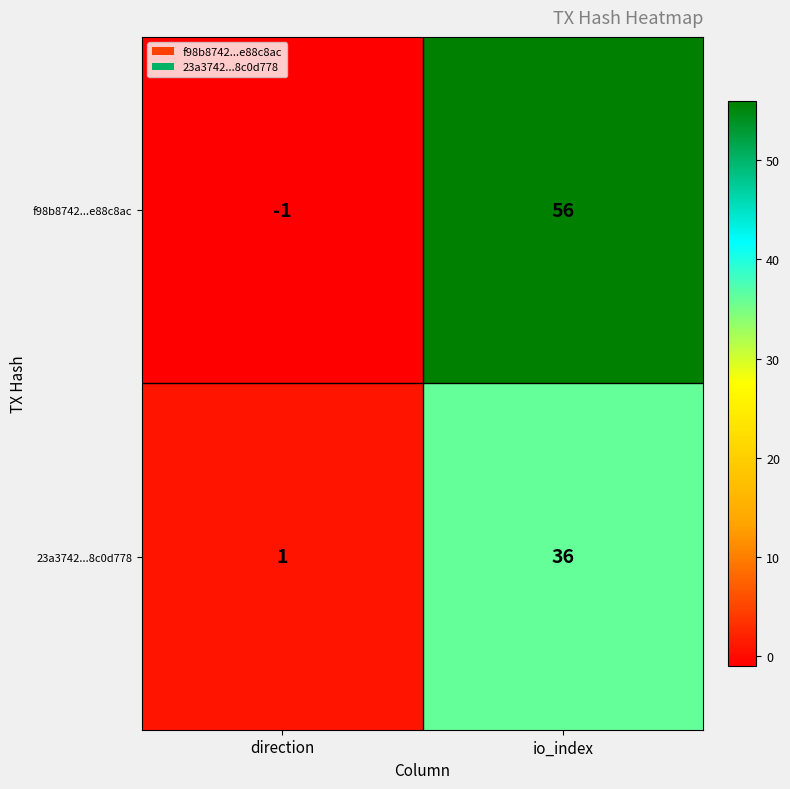

What is the sum of the f98b8742...e88c8ac values at direction and io_index?

55